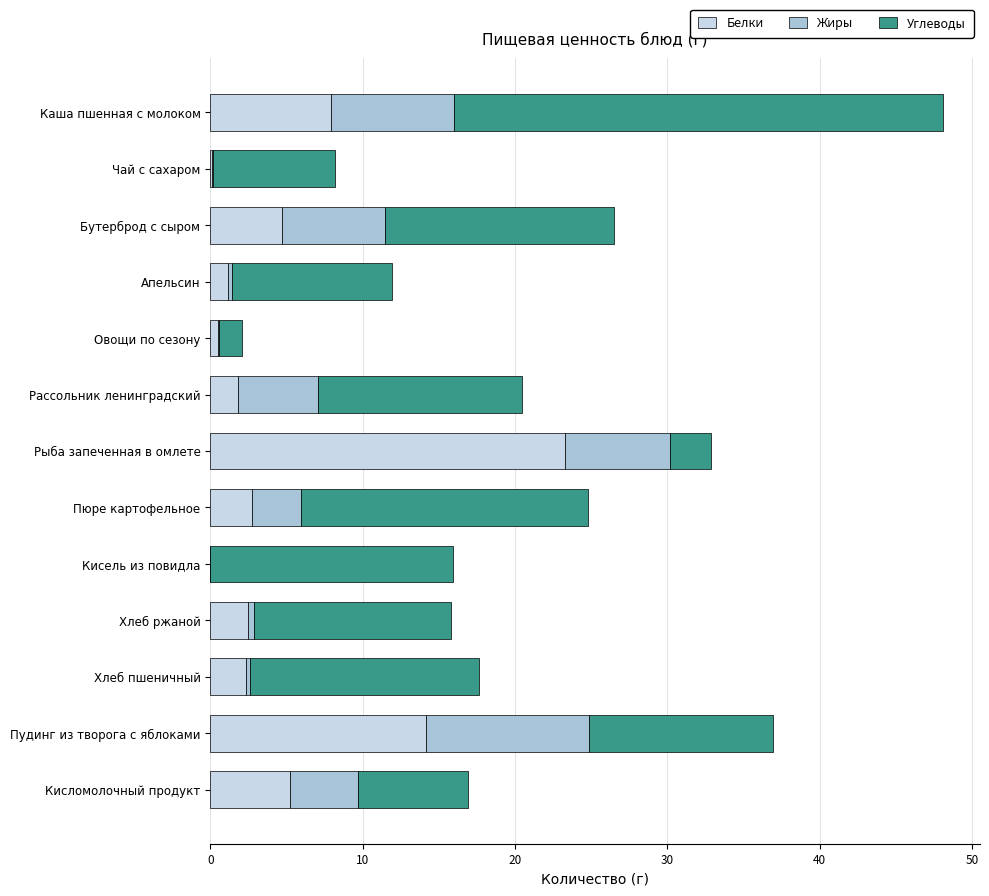

At which category is the sum across all series the highest?

Каша пшенная с молоком